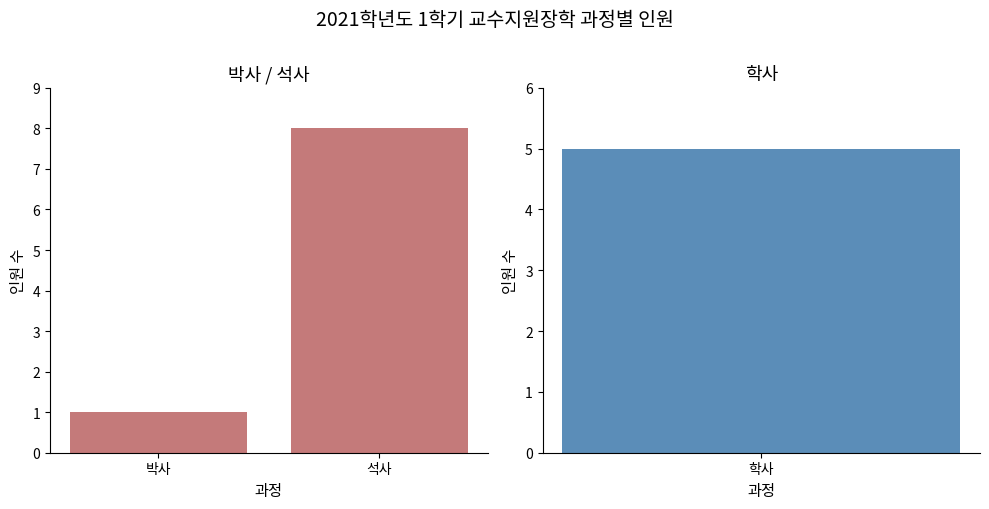

How many data points does each series have?

2